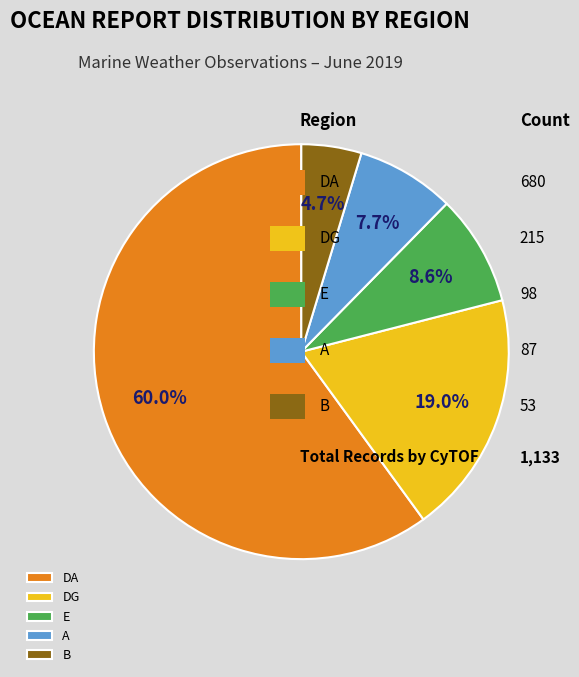

Is there a majority slice in this chart?

Yes